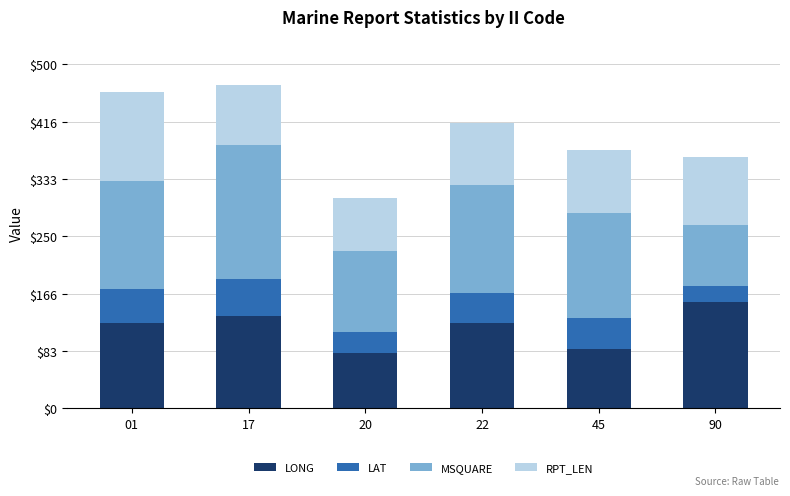

What is the minimum value for LONG?

81.1